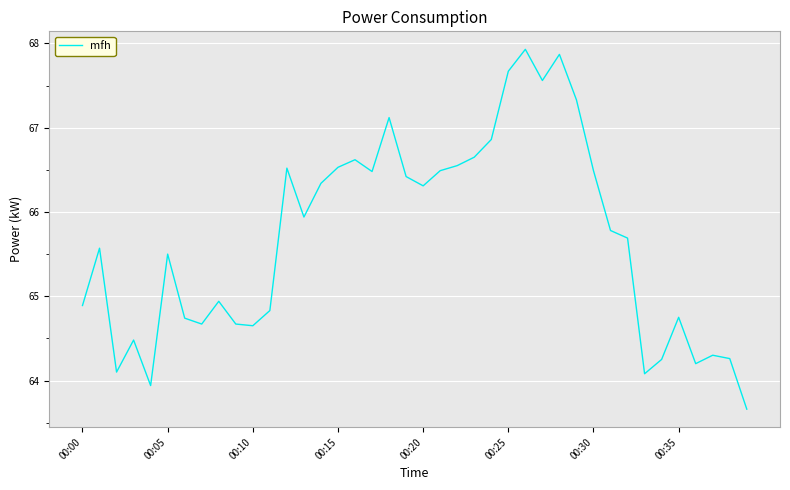

Does the chart display data point markers on the line(s)?

No